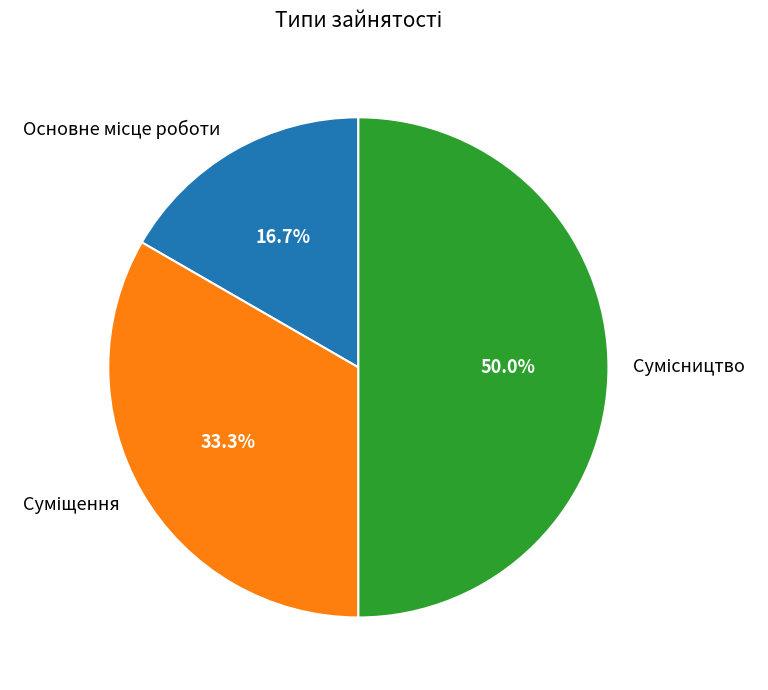

Is there any slice that represents more than half of the pie?

No